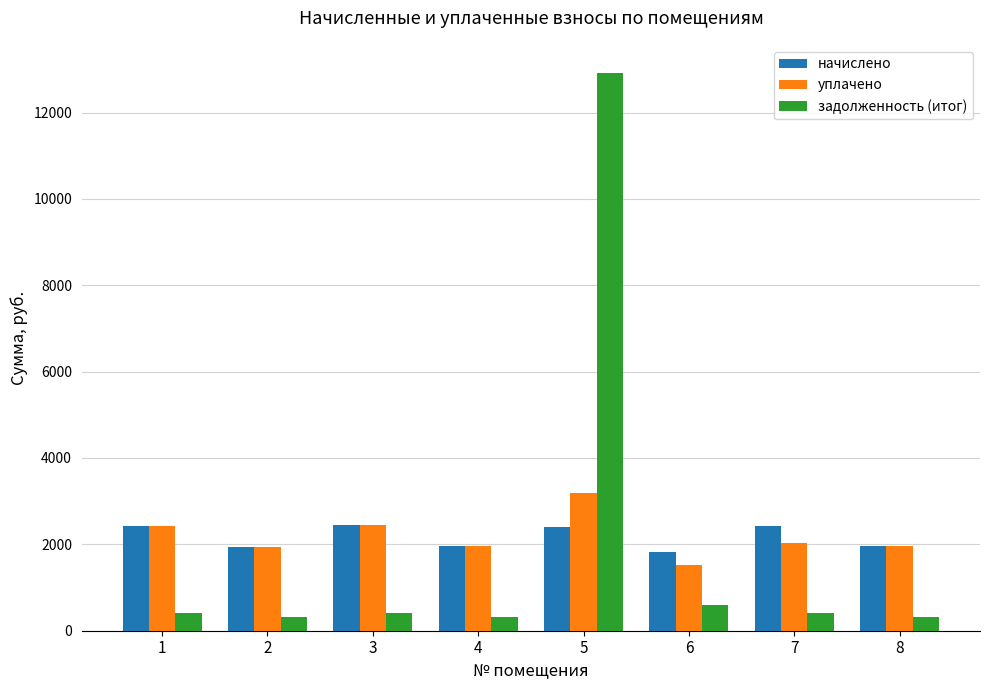

How many series are shown in this chart?

3